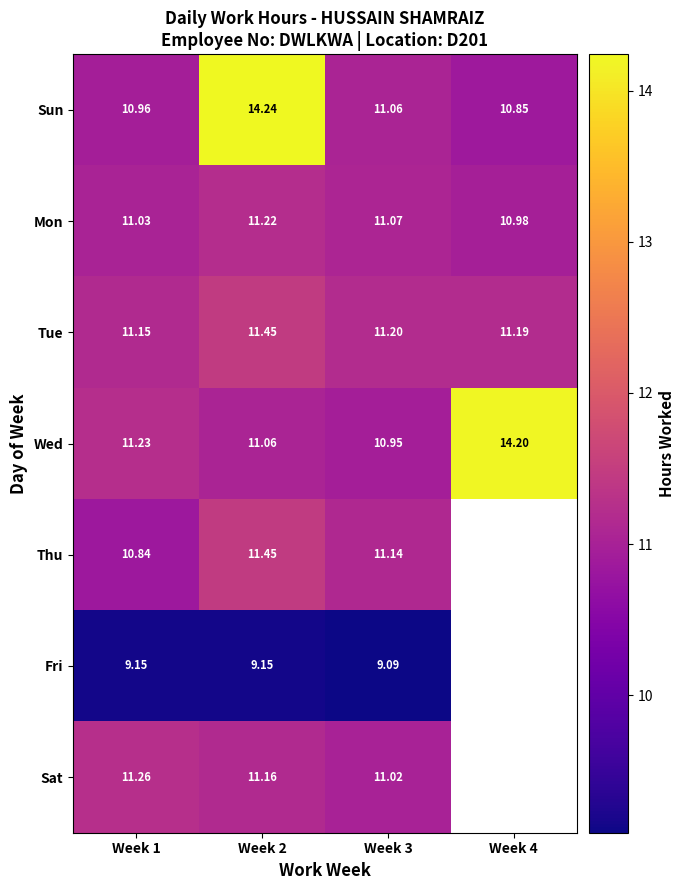

Between Week 1 and Week 2, which series saw the biggest shift?

Sun